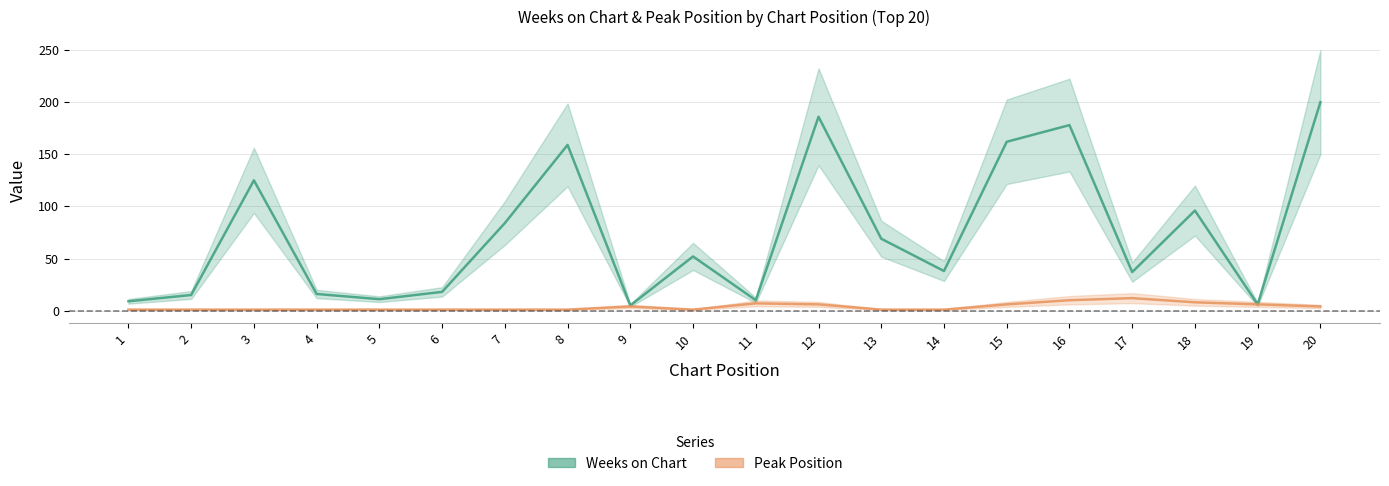

The value of Peak Position at 9 is 6. True or false?

False